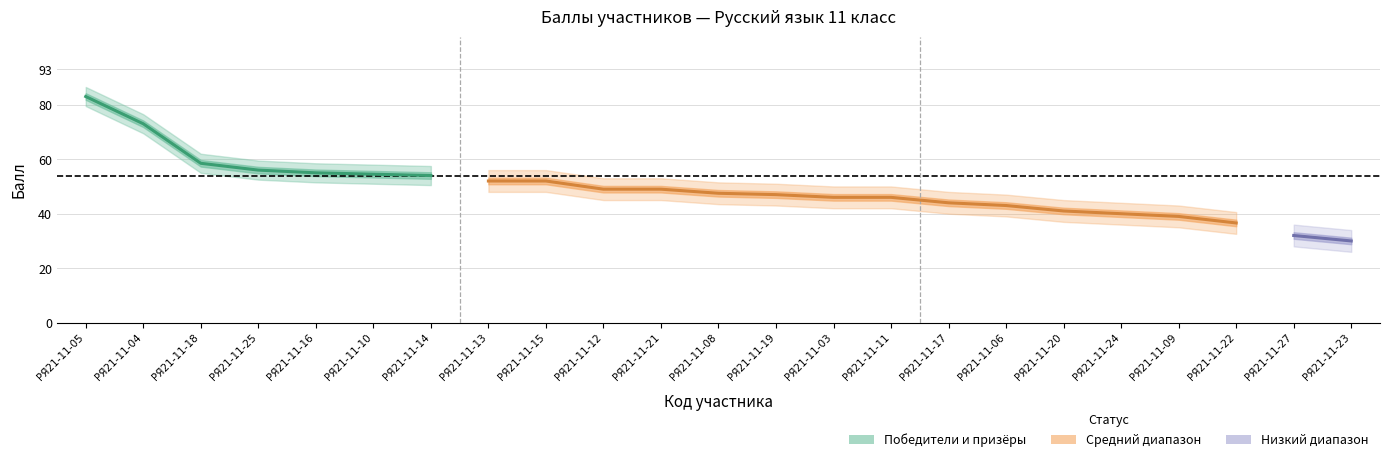

What is the label of the 13th point from the left?

РЯ21-11-19